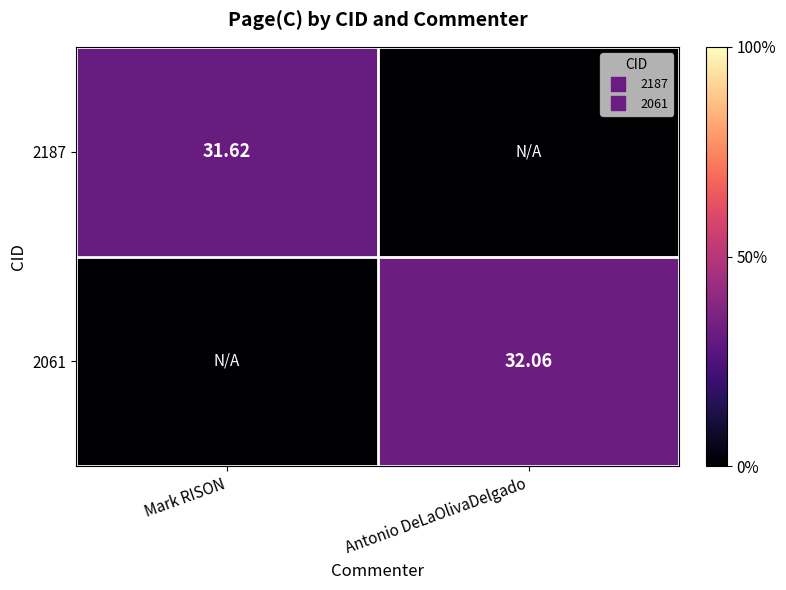

Is it true that 2187 equals 31.6 at Mark RISON?

True